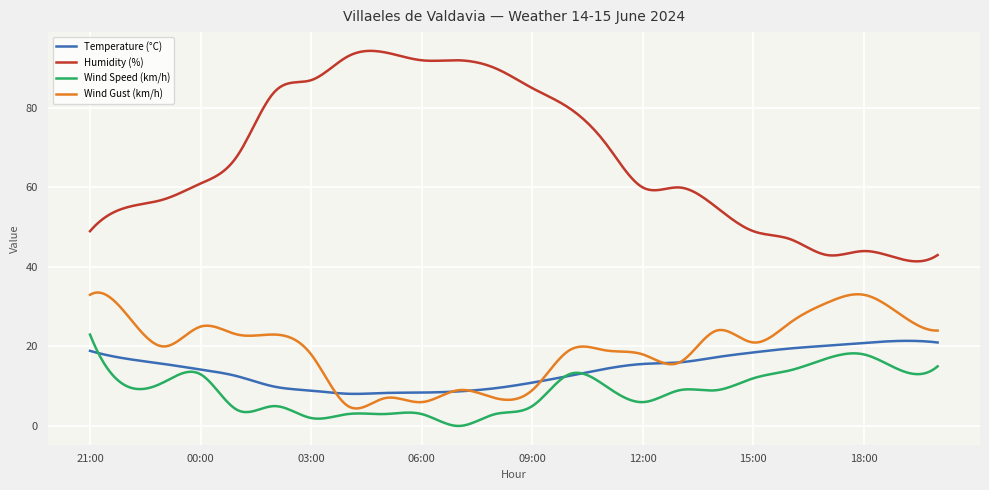

Which series has the largest total across all categories?

Humidity (%)